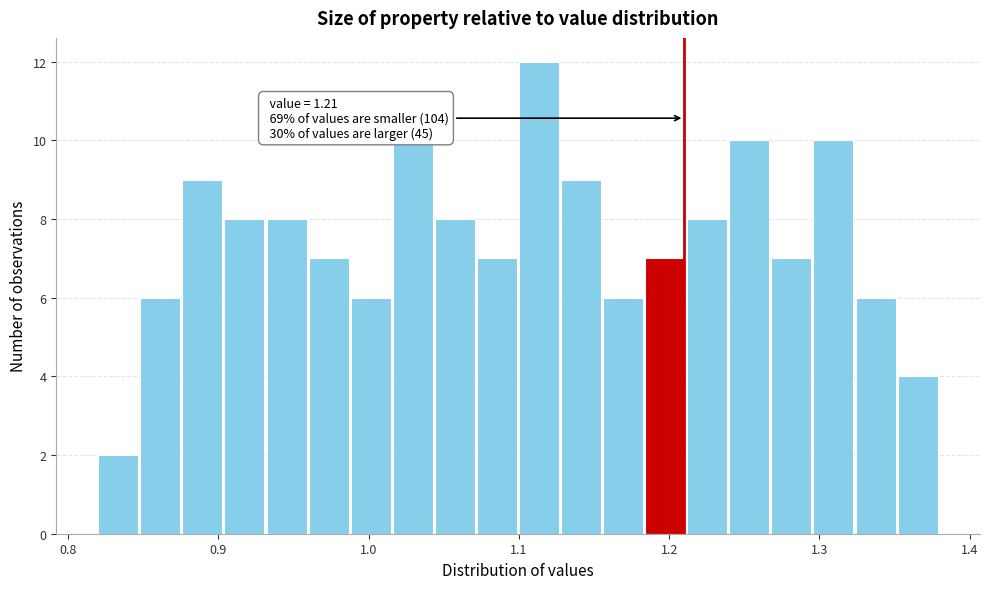

Around what value on the x-axis is the tallest bar? Give the approximate position of its centre, as read against the axis.

1.11